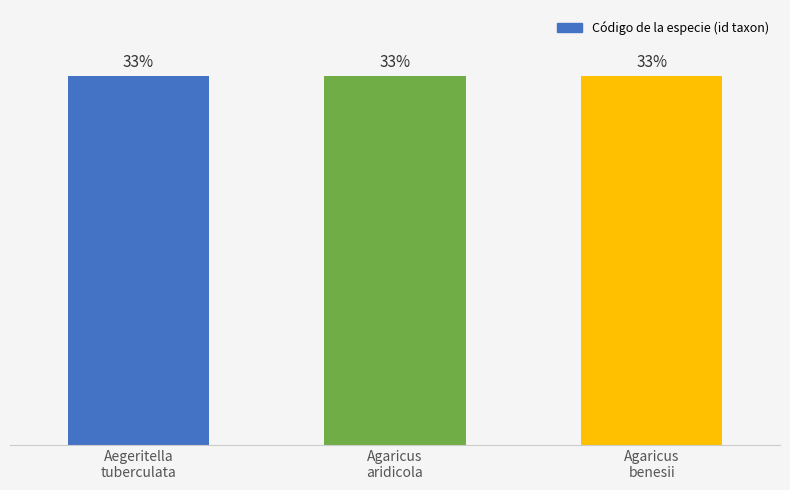

What is the average value?

33.3